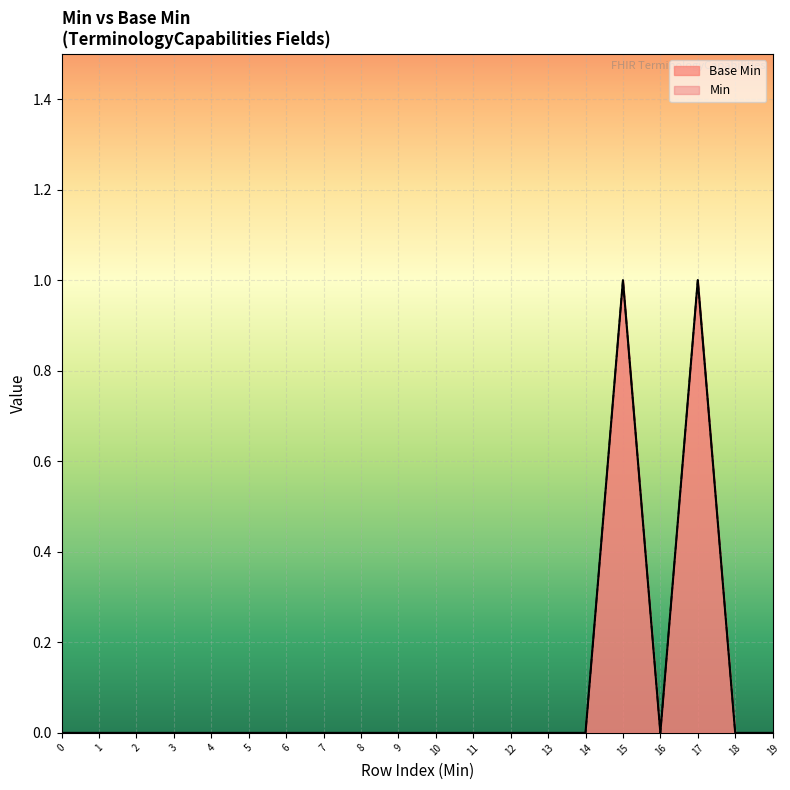

Rank the categories by value from highest to lowest.

15, 17, 0, 1, 2, 3, 4, 5, 6, 7, 8, 9, 10, 11, 12, 13, 14, 16, 18, 19